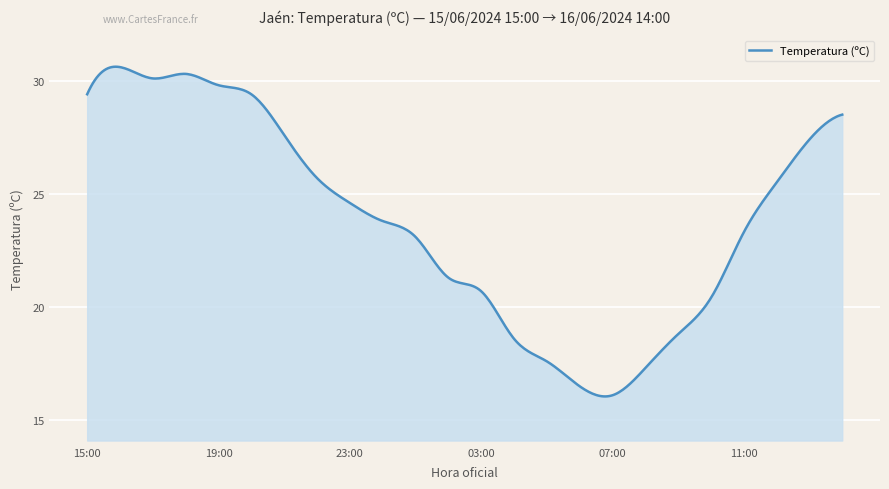

Count the number of data series in this chart.

1